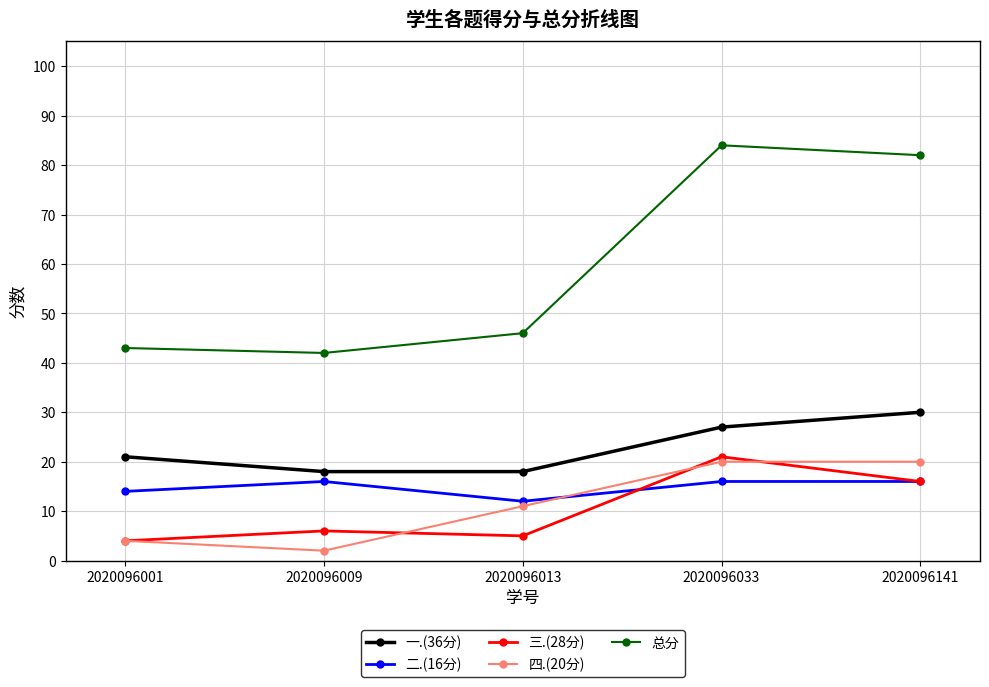

The 总分 series shows 43 at 2020096001. True or false?

True